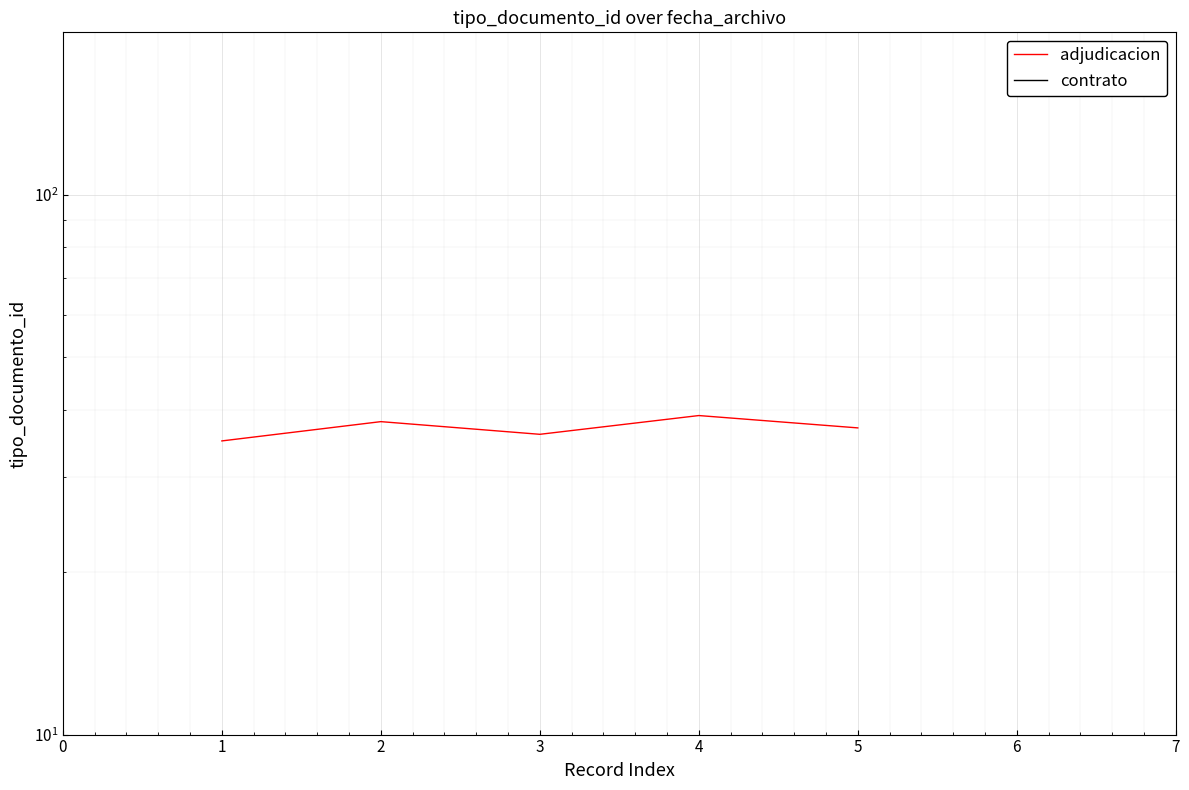

How many lines are shown in the chart?

1